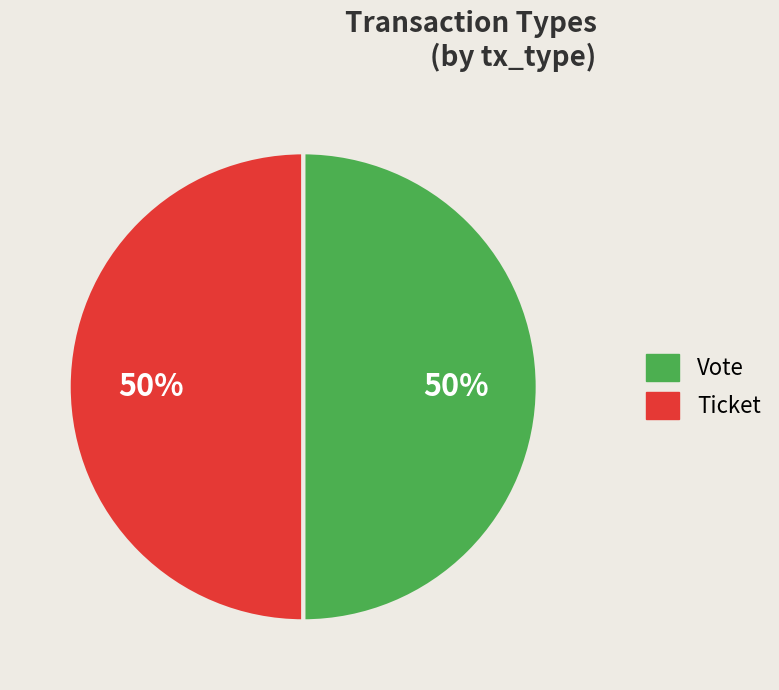

What percentage is the Vote slice, to the nearest percent?

50%